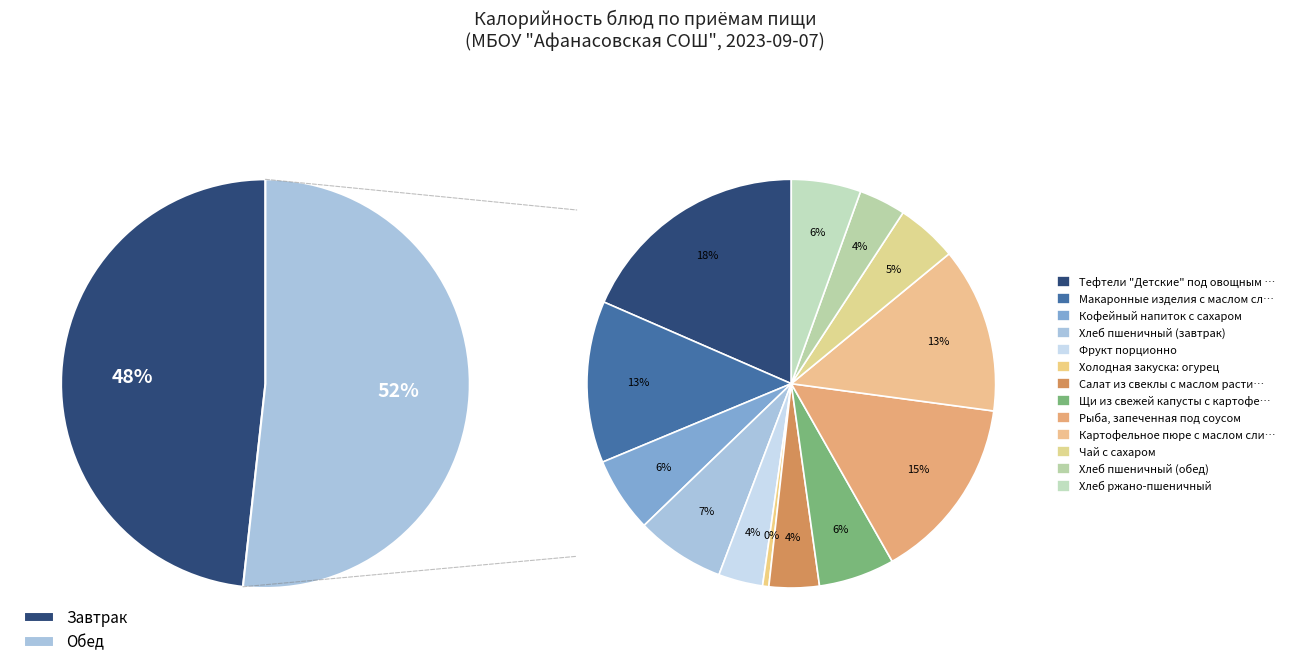

To the nearest percent, what is the combined percentage of Хлеб ржано-пшеничный and Картофельное пюре с маслом сливочным?

19%